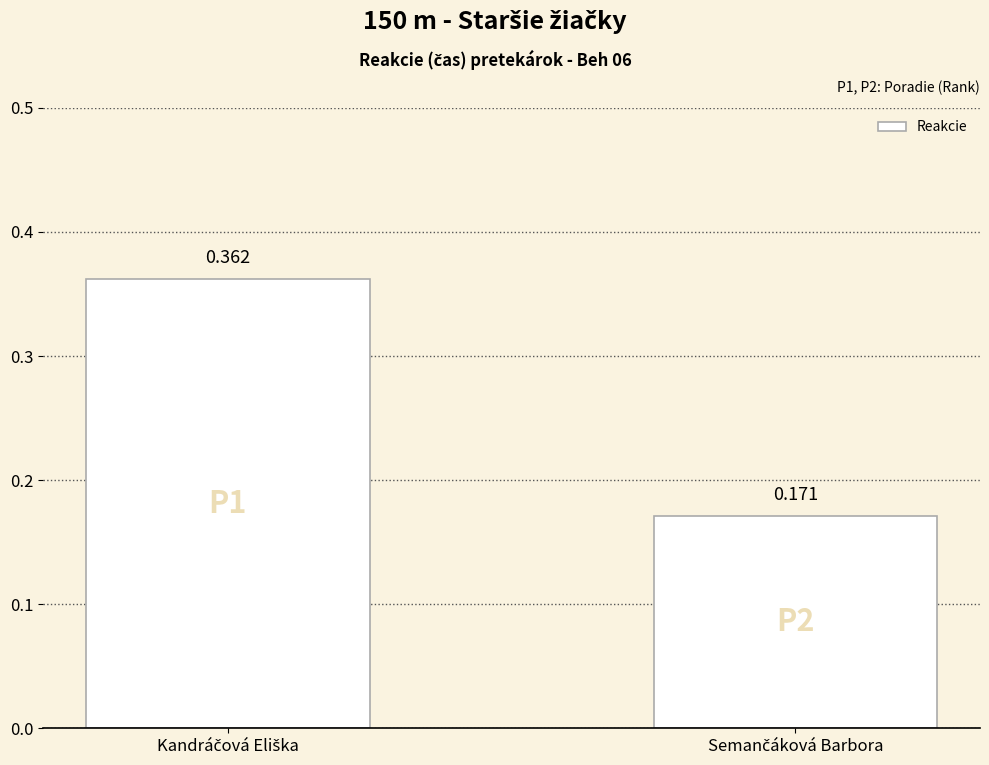

What is the greatest value displayed?

0.4